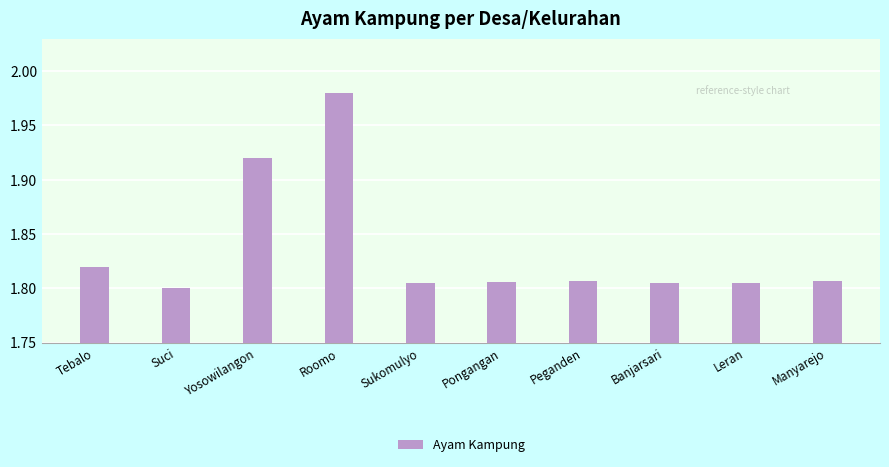

What is the label of the 3rd bar from the right?

Banjarsari